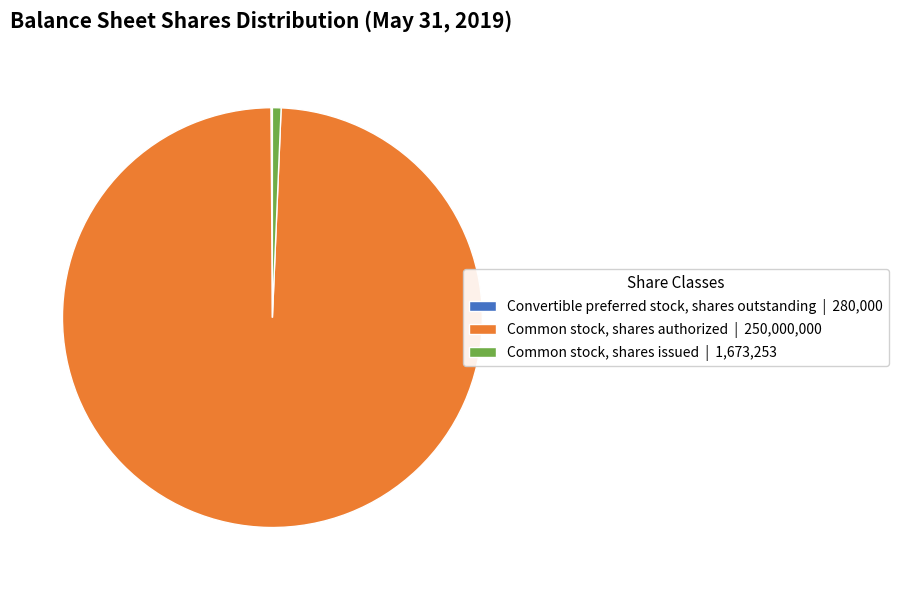

The Common stock, shares authorized slice represents 89% of the pie. True or false?

False